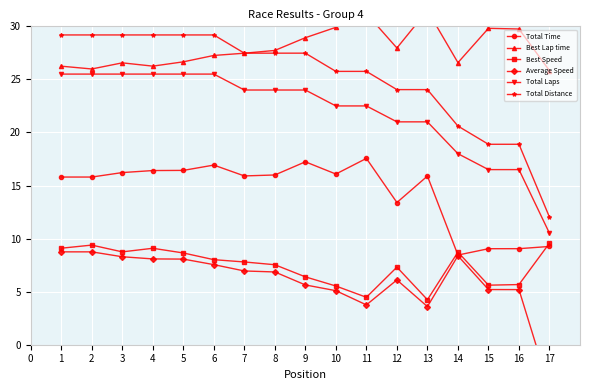

Rank the series by their maximum value, from highest to lowest.

Best Lap time, Total Distance, Total Laps, Total Time, Best Speed, Average Speed